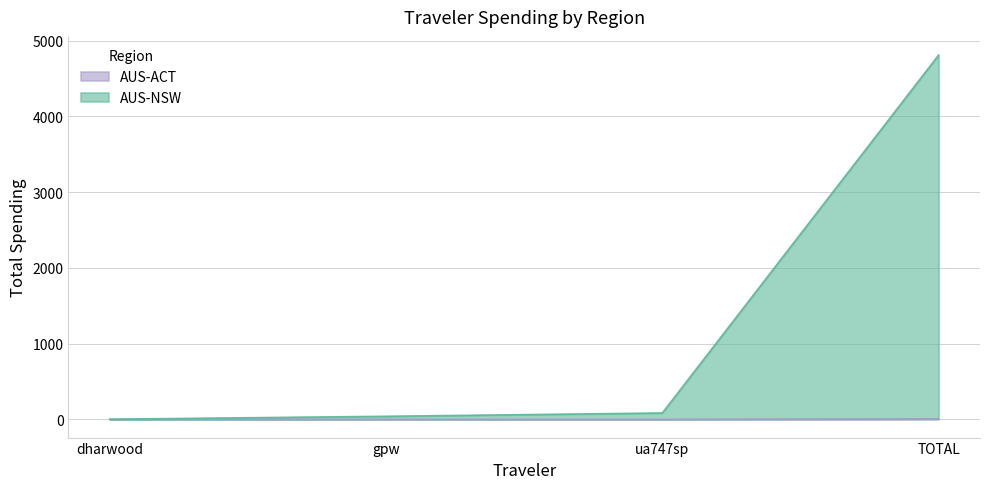

Which series changed the most between gpw and TOTAL?

AUS-NSW